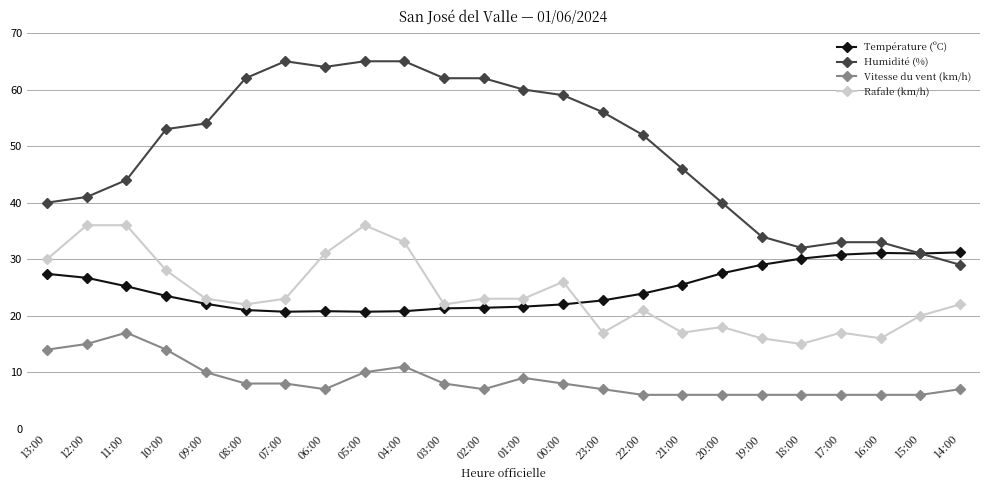

Between 09:00 and 18:00, which series saw the biggest shift?

Humidité (%)